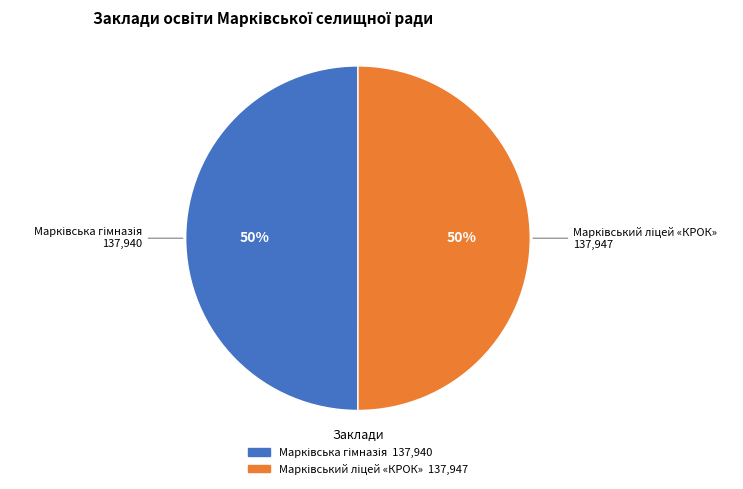

To the nearest percent, what is the average slice percentage?

50%